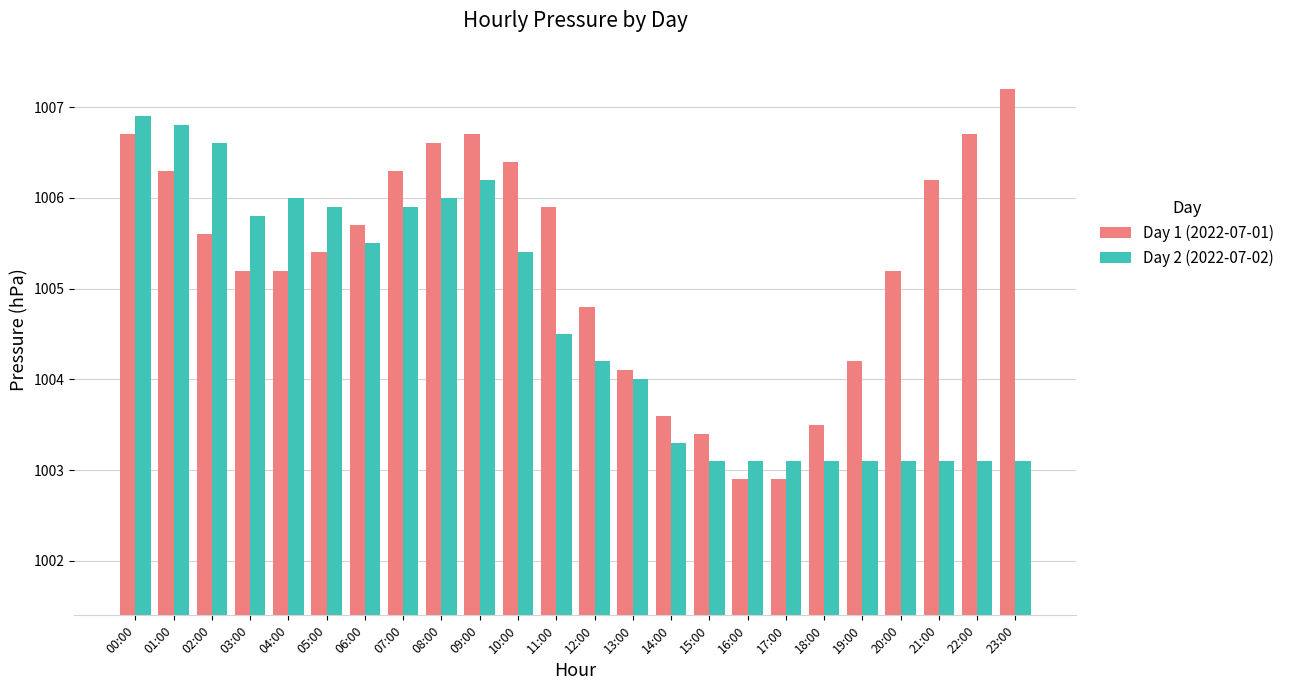

What is the spread (max minus min) of values at 08:00?

0.6